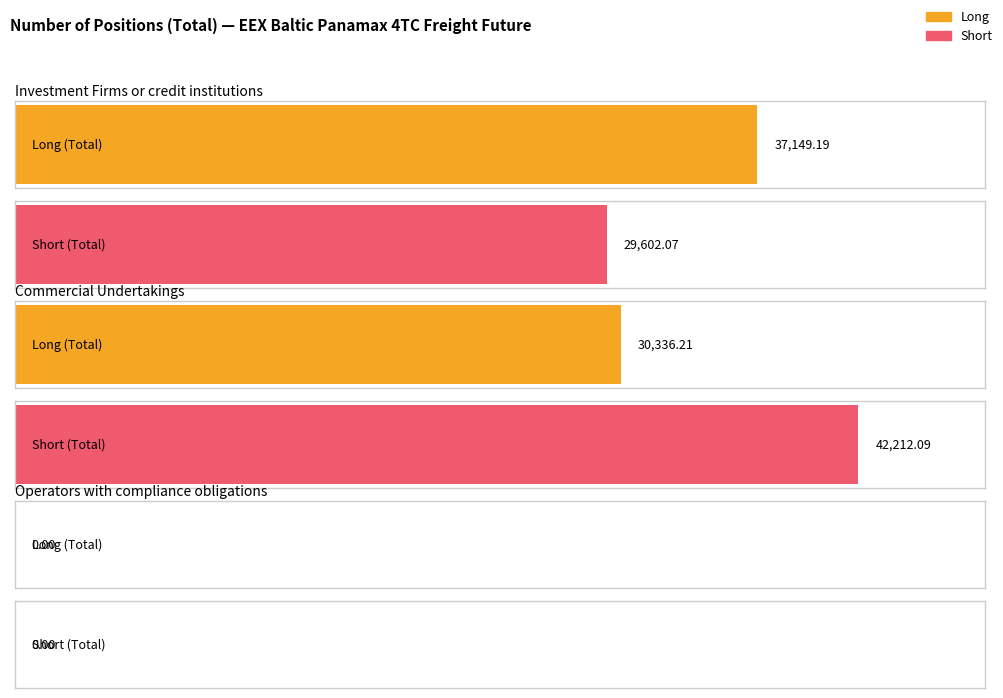

What is the label of the 1st bar from the left?

Investment Firms or credit institutions